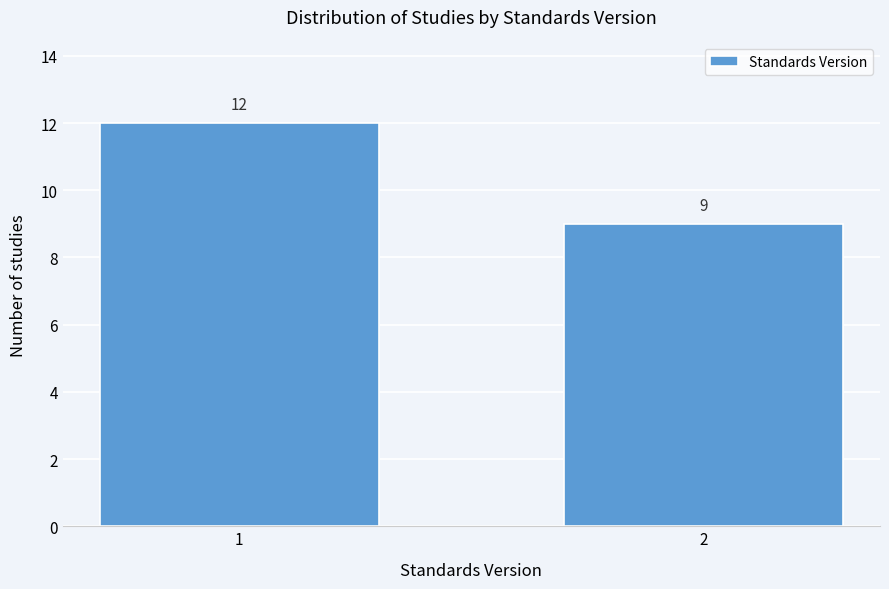

Reading left to right, list all the values displayed in this chart.

1=12	2=9